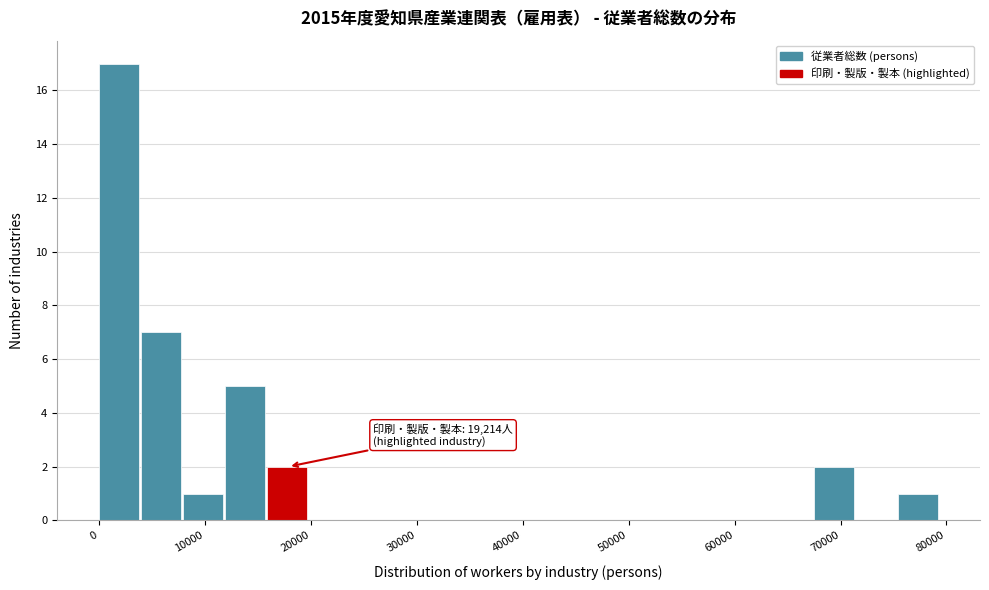

Around what value on the x-axis is the tallest bar? Give the approximate position of its centre, as read against the axis.

2000